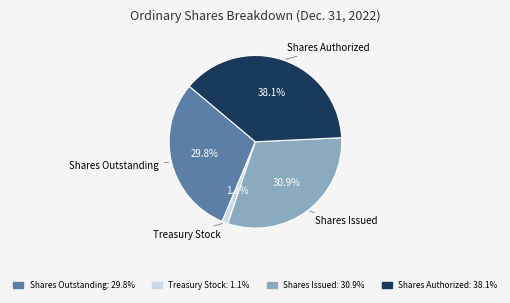

To the nearest percent, what is the difference between the Shares Authorized and Shares Outstanding slice percentages?

8%